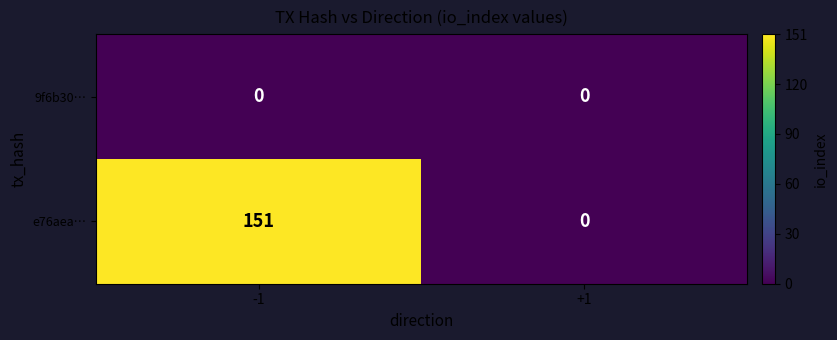

At which category is the sum across all series the highest?

-1